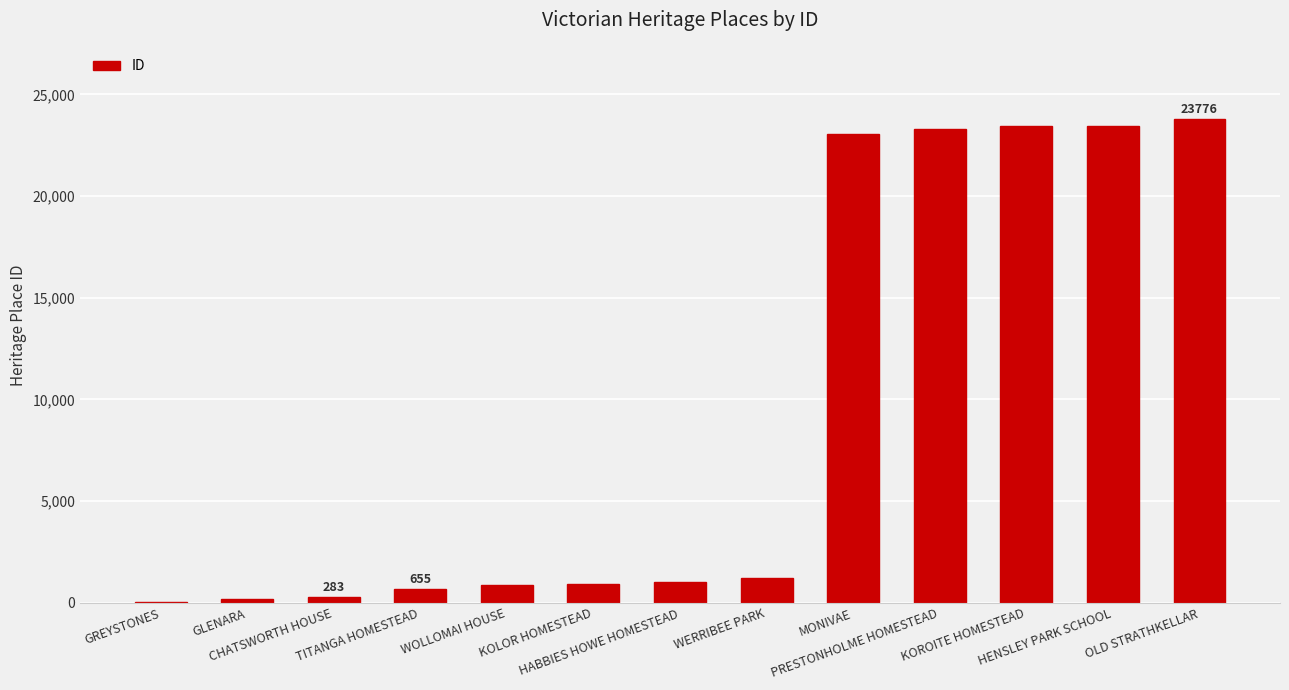

What is the sum of all values?

122228